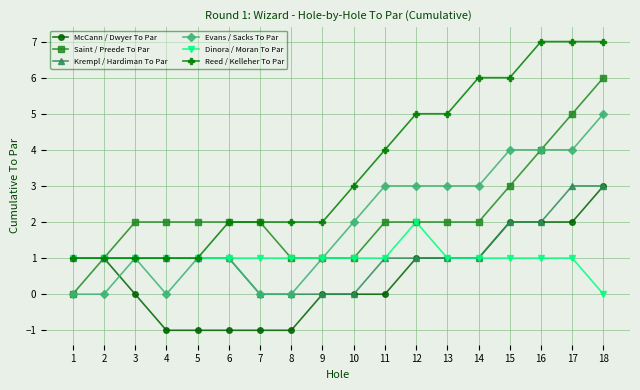

What is the greatest value displayed?

7